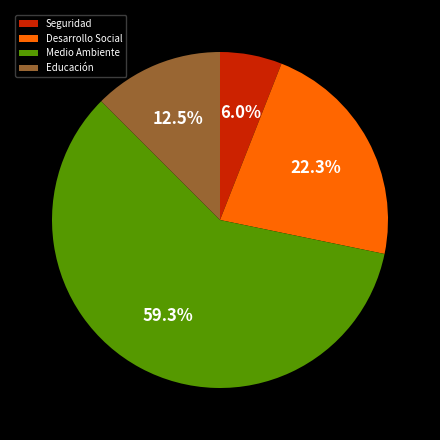

What portion of the pie excludes Seguridad?

94.0%